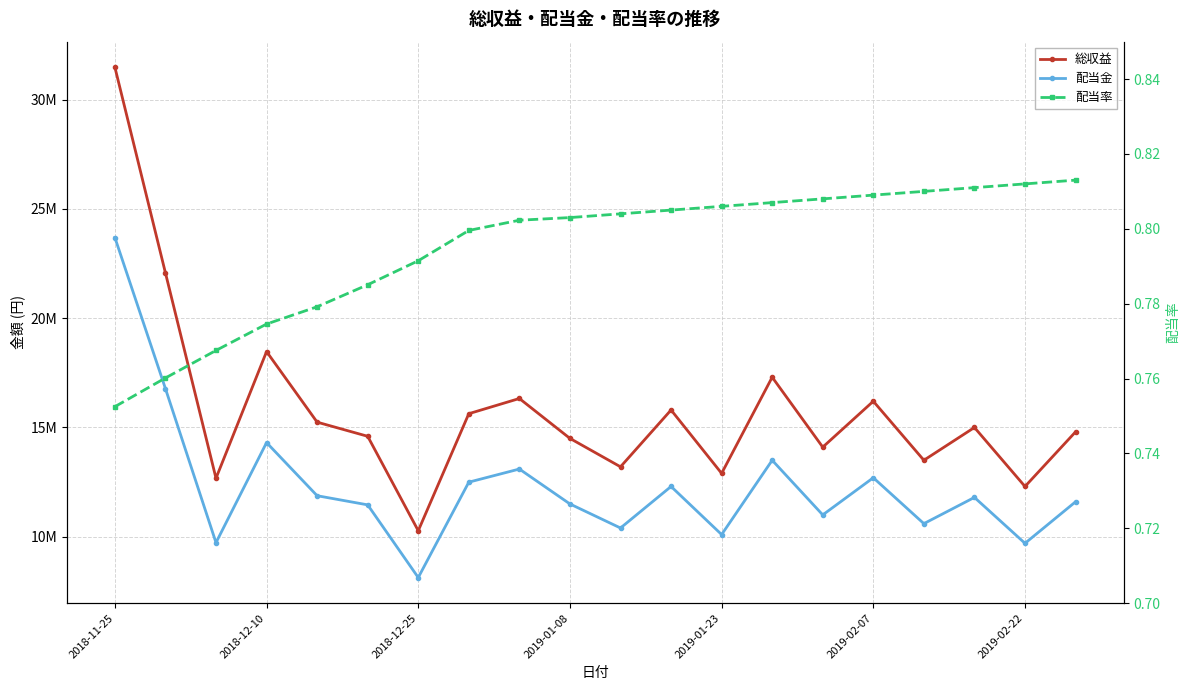

What is the approximate value of 配当率 at 2019-02-07?

0.8